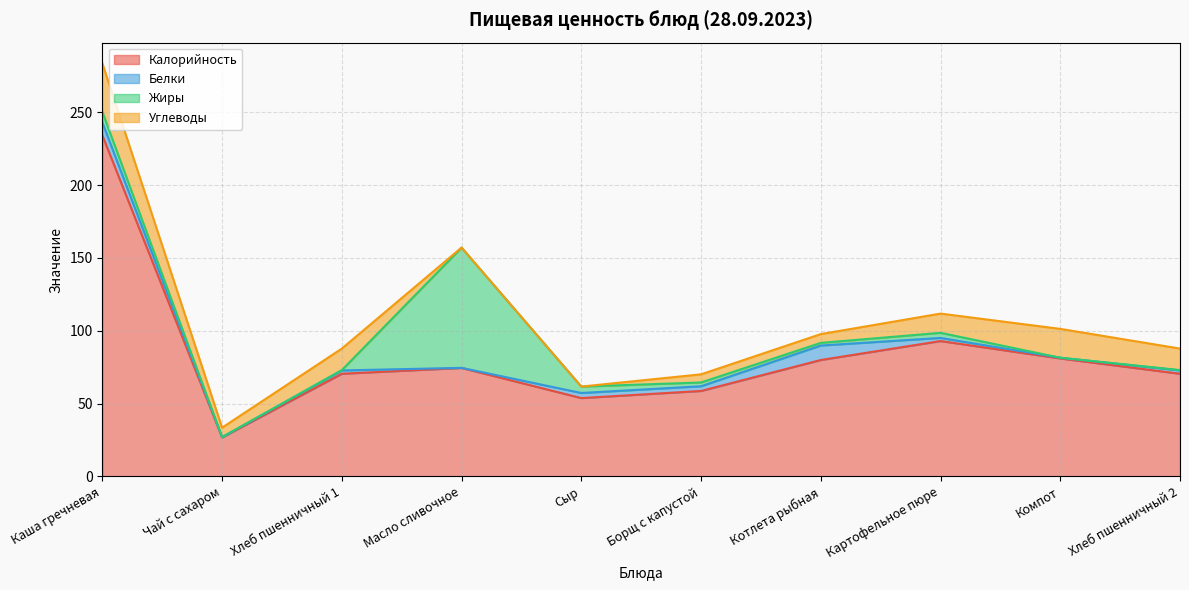

What position from the right is Каша гречневая?

10